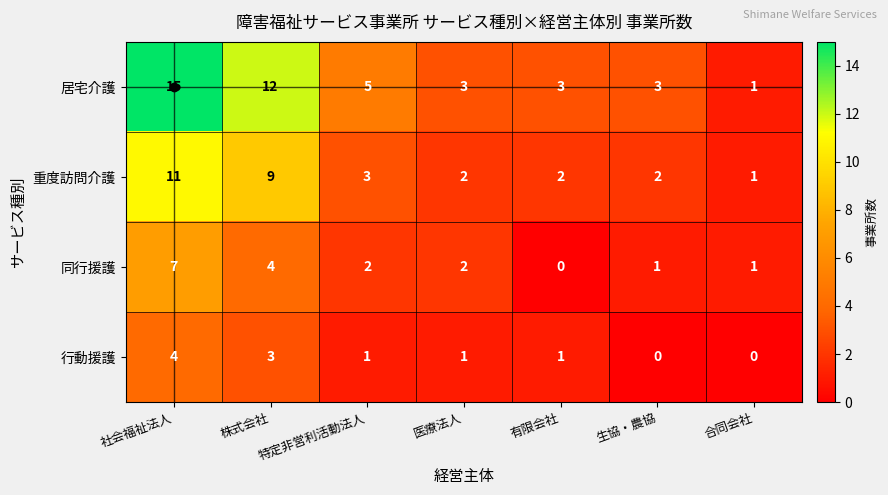

Is it true that 行動援護 equals 4 at 社会福祉法人?

True